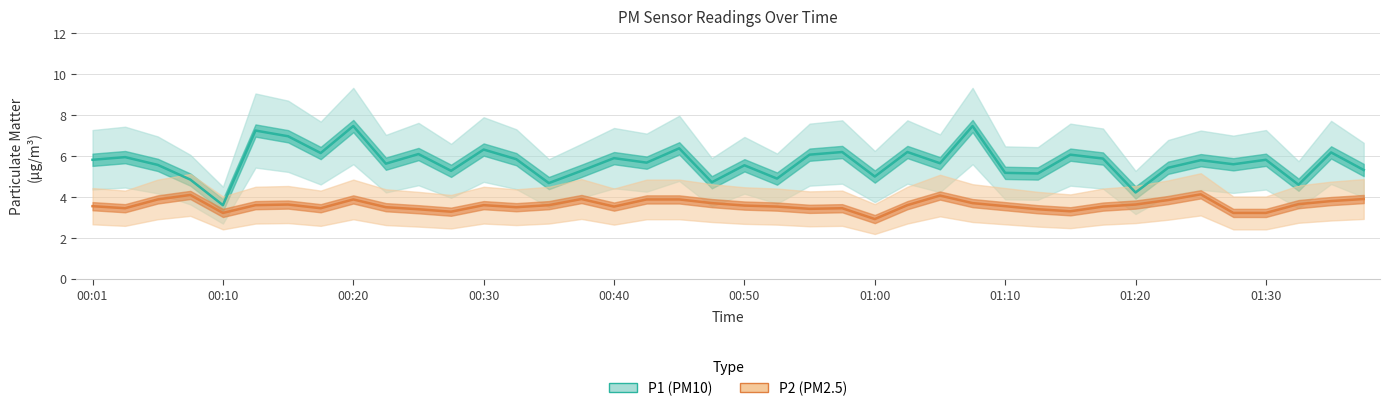

In P1 (PM10), how many points are lower than both neighbors (excluding endpoints)?

14